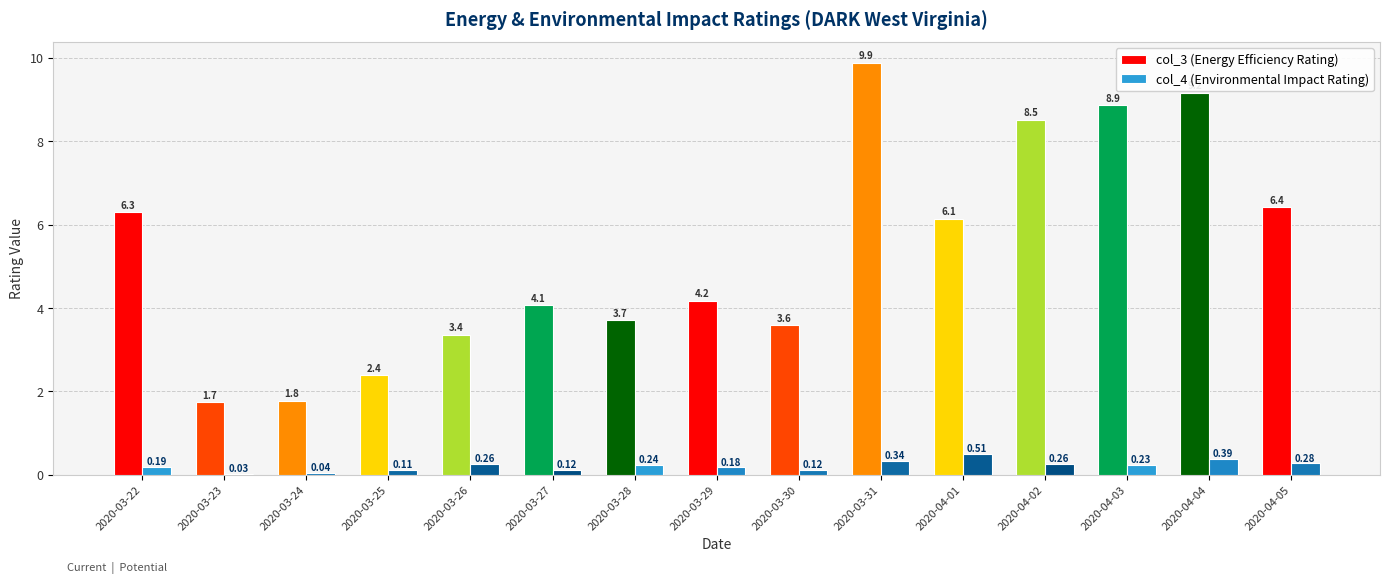

Which series changed the most between 2020-03-28 and 2020-04-05?

col_3 (Energy Efficiency Rating)